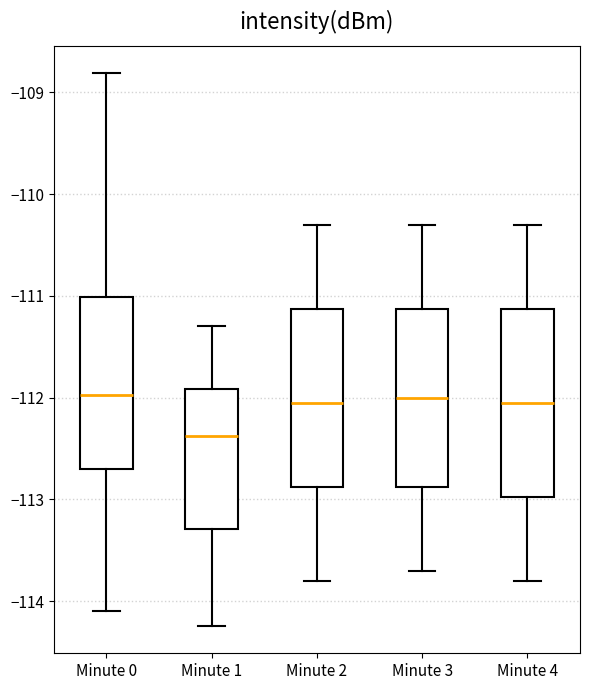

Reading left to right, read every box against the y-axis: the position of its median line, the range the box covers, and the ends of its whiskers. The values are not printed on the chart, so give them approximately, as read against the axis.

Minute 0: median -112.0, box -112.7 to -111.0, whiskers -114.1 to -108.8
Minute 1: median -112.4, box -113.3 to -111.9, whiskers -114.2 to -111.3
Minute 2: median -112.0, box -112.9 to -111.1, whiskers -113.8 to -110.3
Minute 3: median -112.0, box -112.9 to -111.1, whiskers -113.7 to -110.3
Minute 4: median -112.0, box -113.0 to -111.1, whiskers -113.8 to -110.3